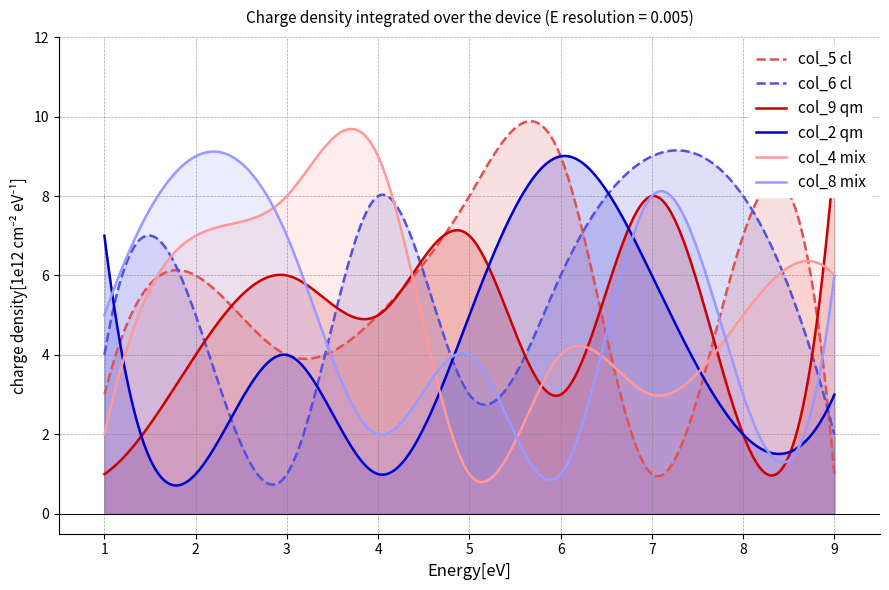

How many data points in col_9 are less than 5?

4